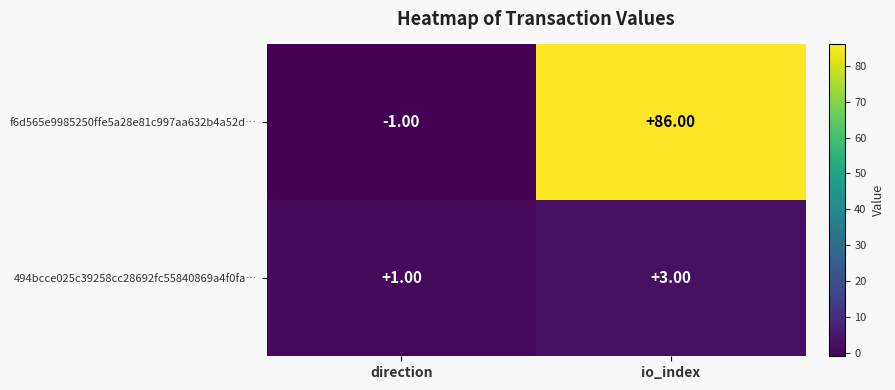

At which label is f6d565e9985250ffe5a28e81c997aa632b4a52d… closest to 42?

direction